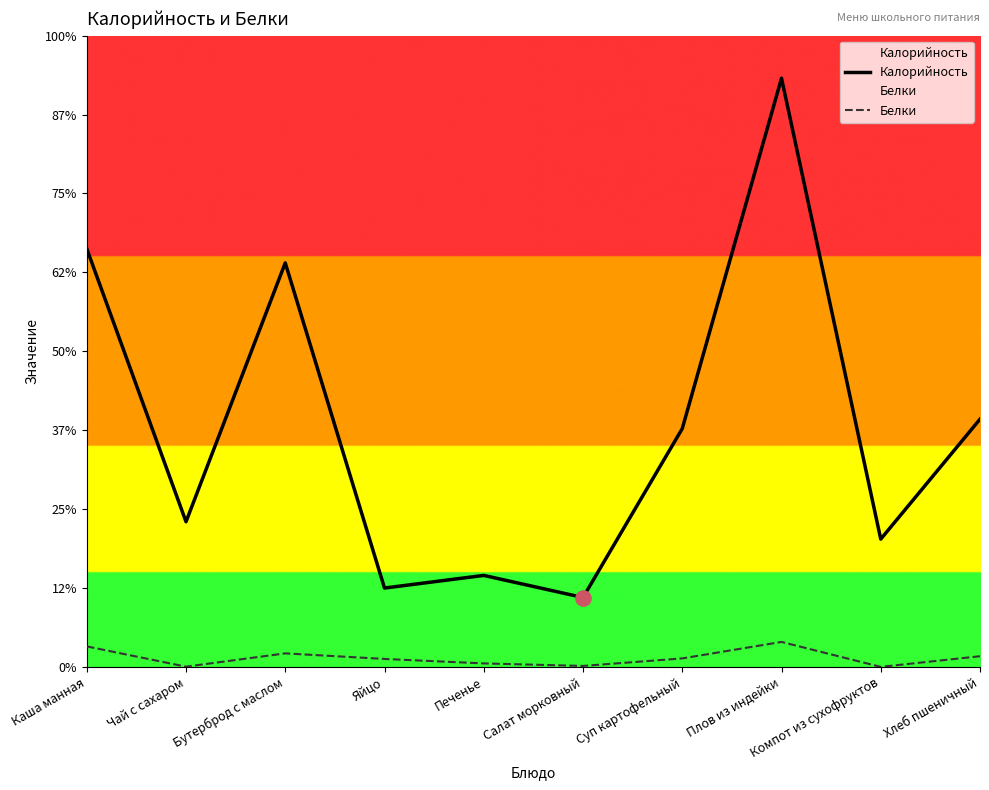

Which series contains the lowest Y value?

Белки